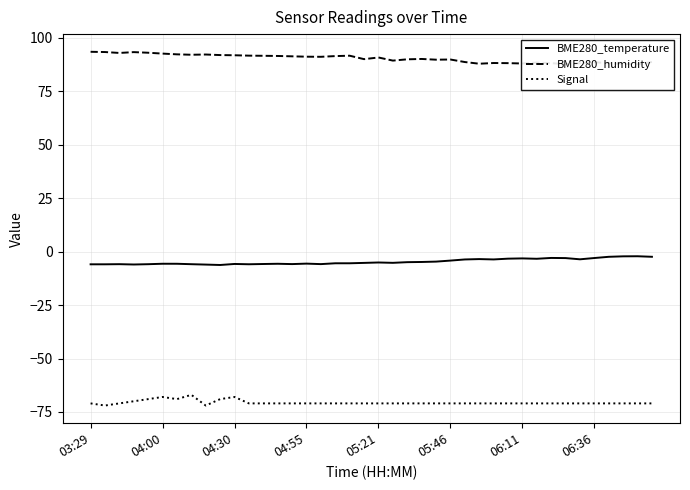

Rank the series by their average value, from lowest to highest.

Signal, BME280_temperature, BME280_humidity